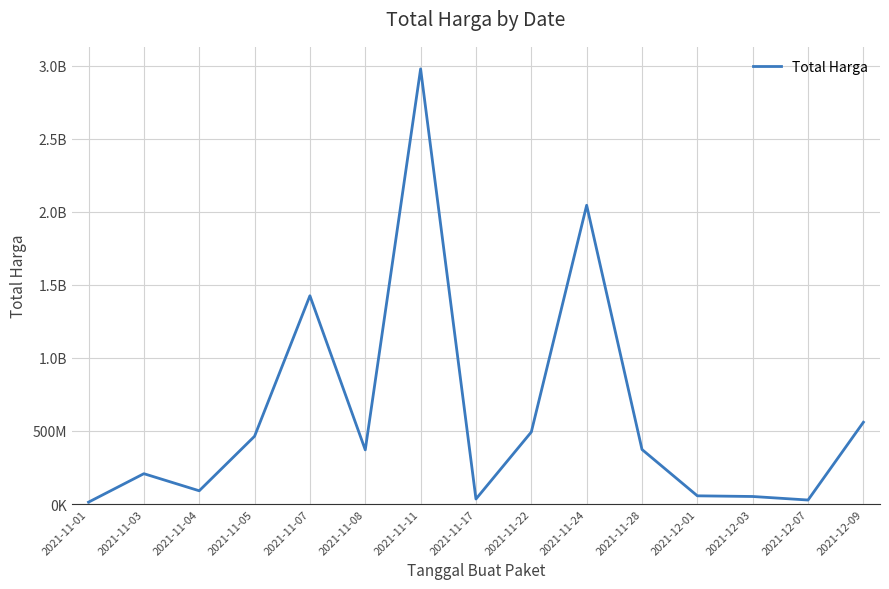

True or false: the data shows 48506425 at 2021-12-07.

False